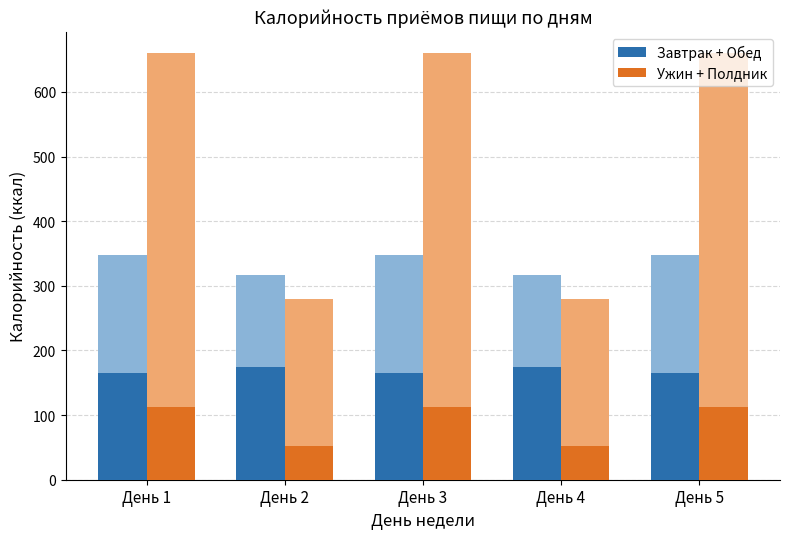

What is the total value across all series at День 1?

277